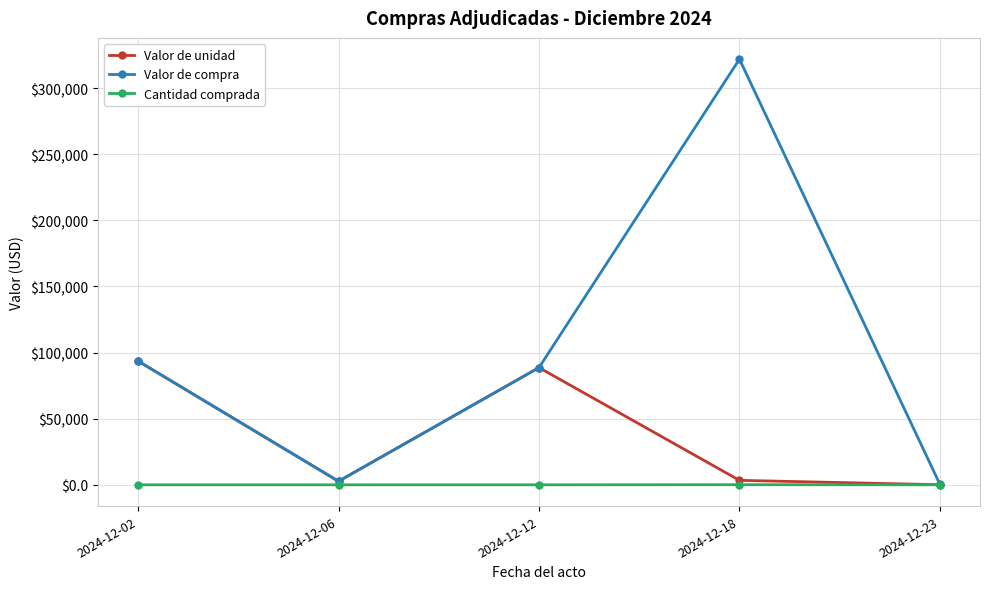

At which category does the chart reach its peak across all series?

2024-12-18